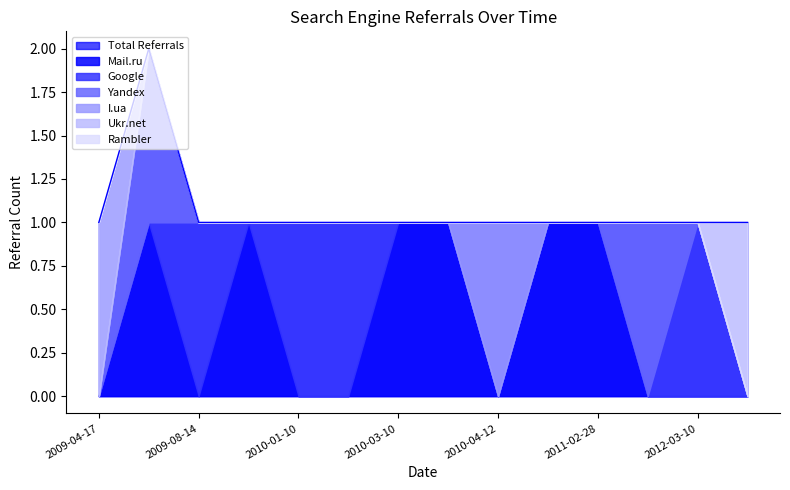

At which category is the sum across all series the highest?

2009-05-26